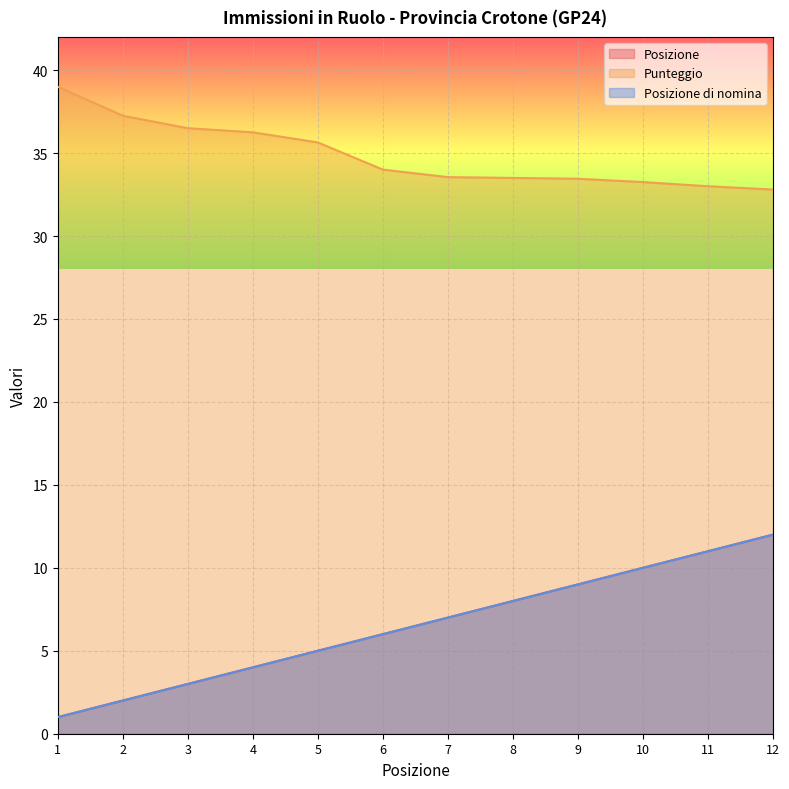

At which category is the sum across all series the highest?

12